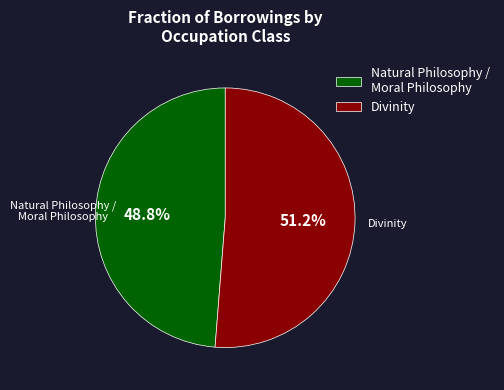

What is the largest slice in the pie chart?

Divinity